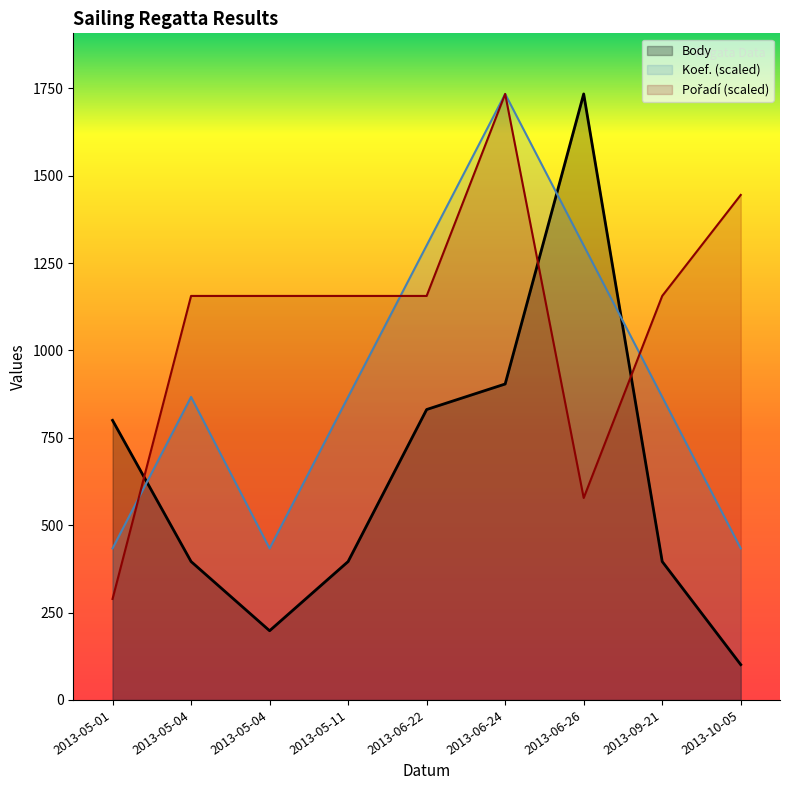

Reading left to right, what are all the values shown in this chart?

Body: 800.0	396.0	198.0	396.0	831.0	904.0	1734.0	396.0	101.0
Koef.: 433.5	867.0	433.5	867.0	1300.5	1734.0	1300.5	867.0	433.5
Pořadí: 289.0	1156.0	1156.0	1156.0	1156.0	1734.0	578.0	1156.0	1445.0